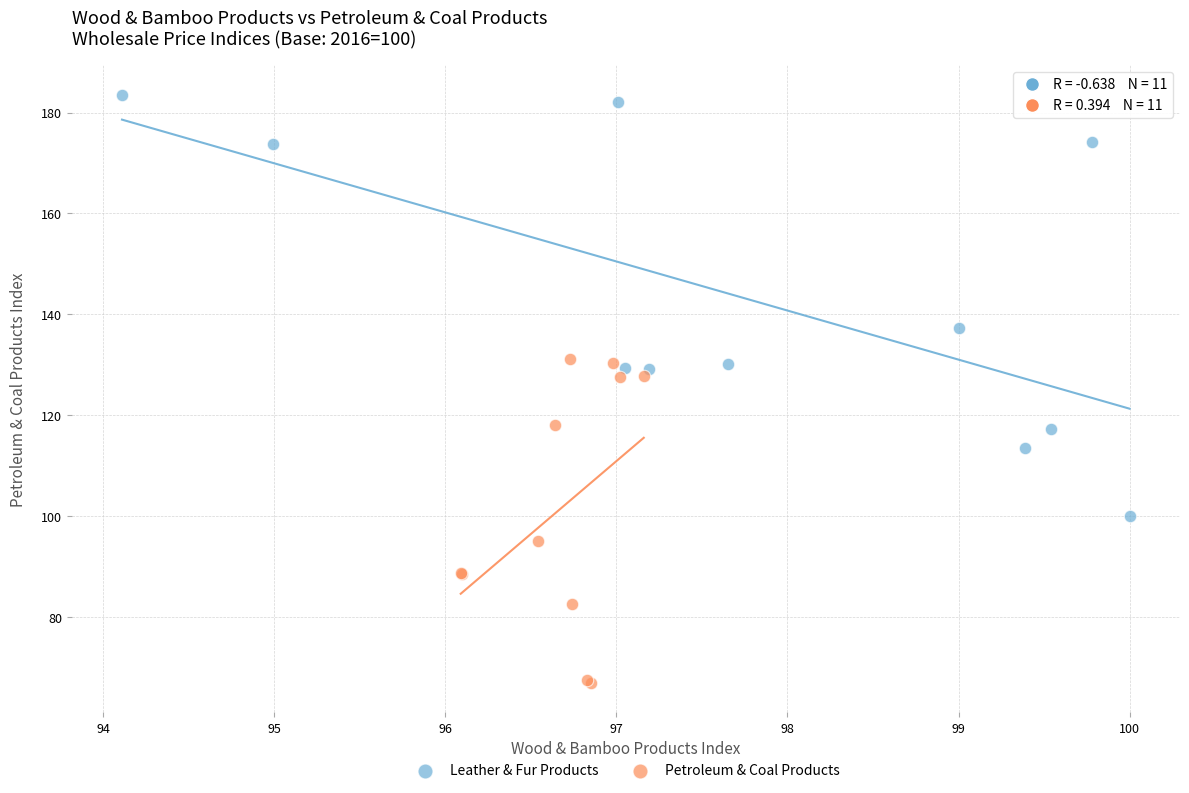

Which series contains the lowest Y value?

Petroleum & Coal Products